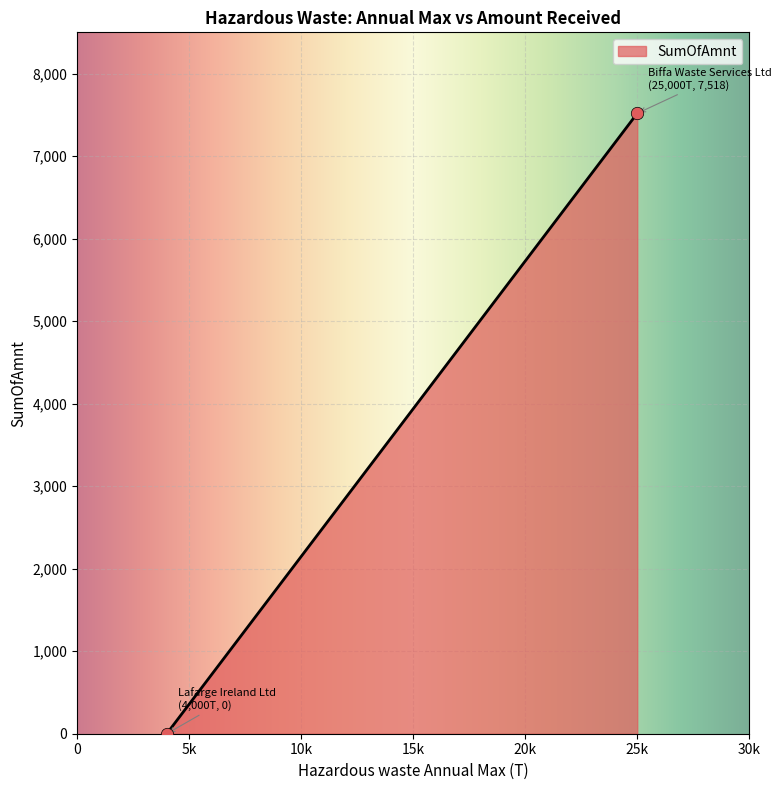

What is the range of Y values (max minus min)?

7518